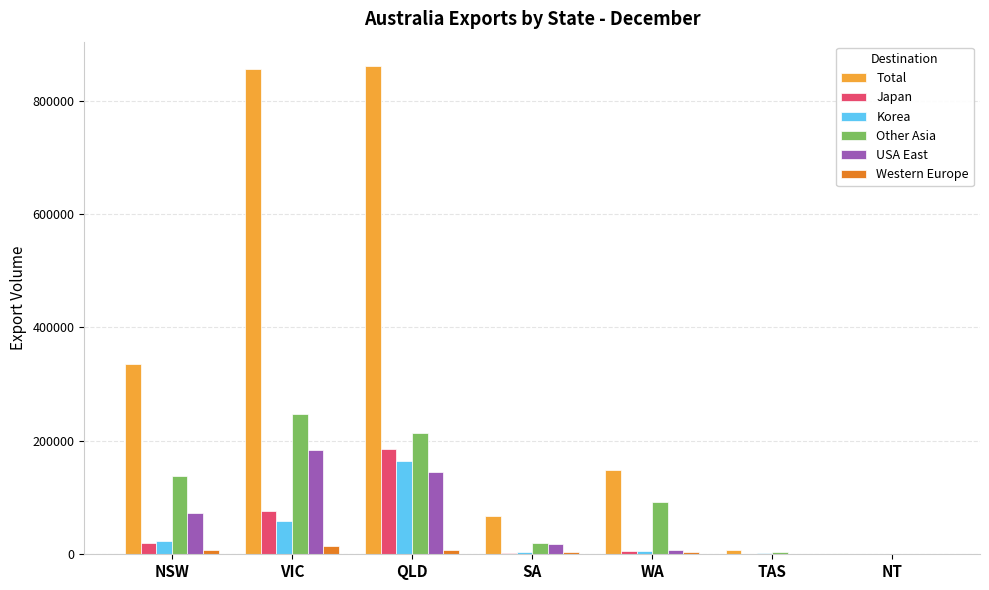

What value does the USA East series have at WA?

6969